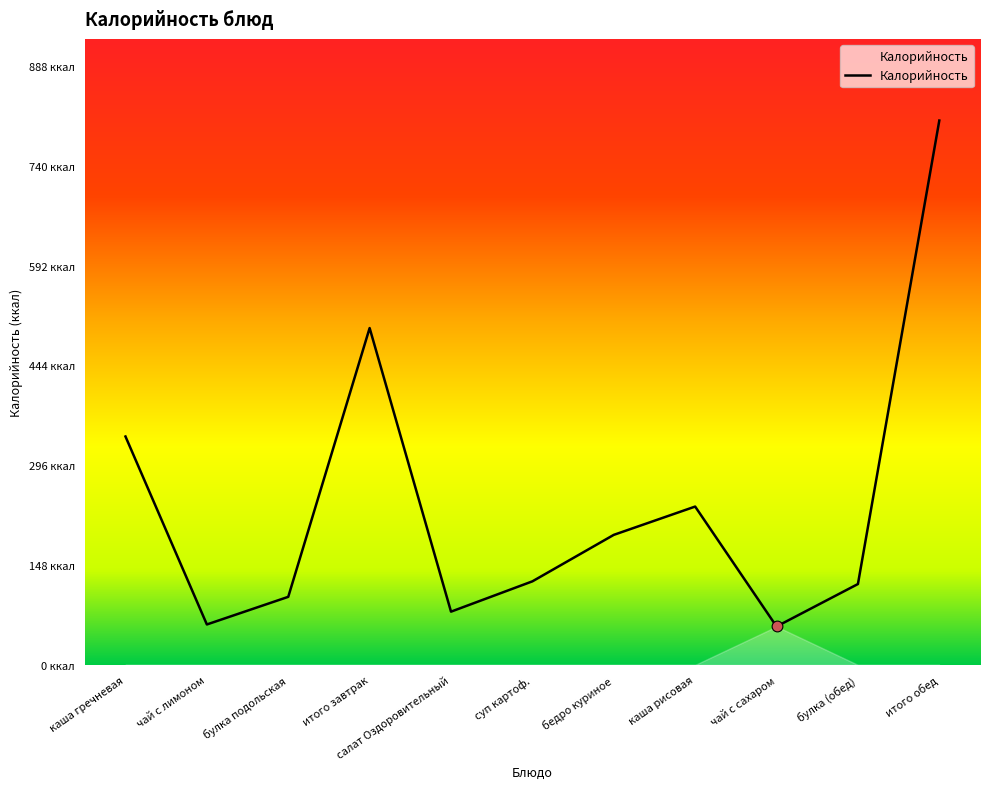

Which has a higher value, булка подольская or итого завтрак?

итого завтрак